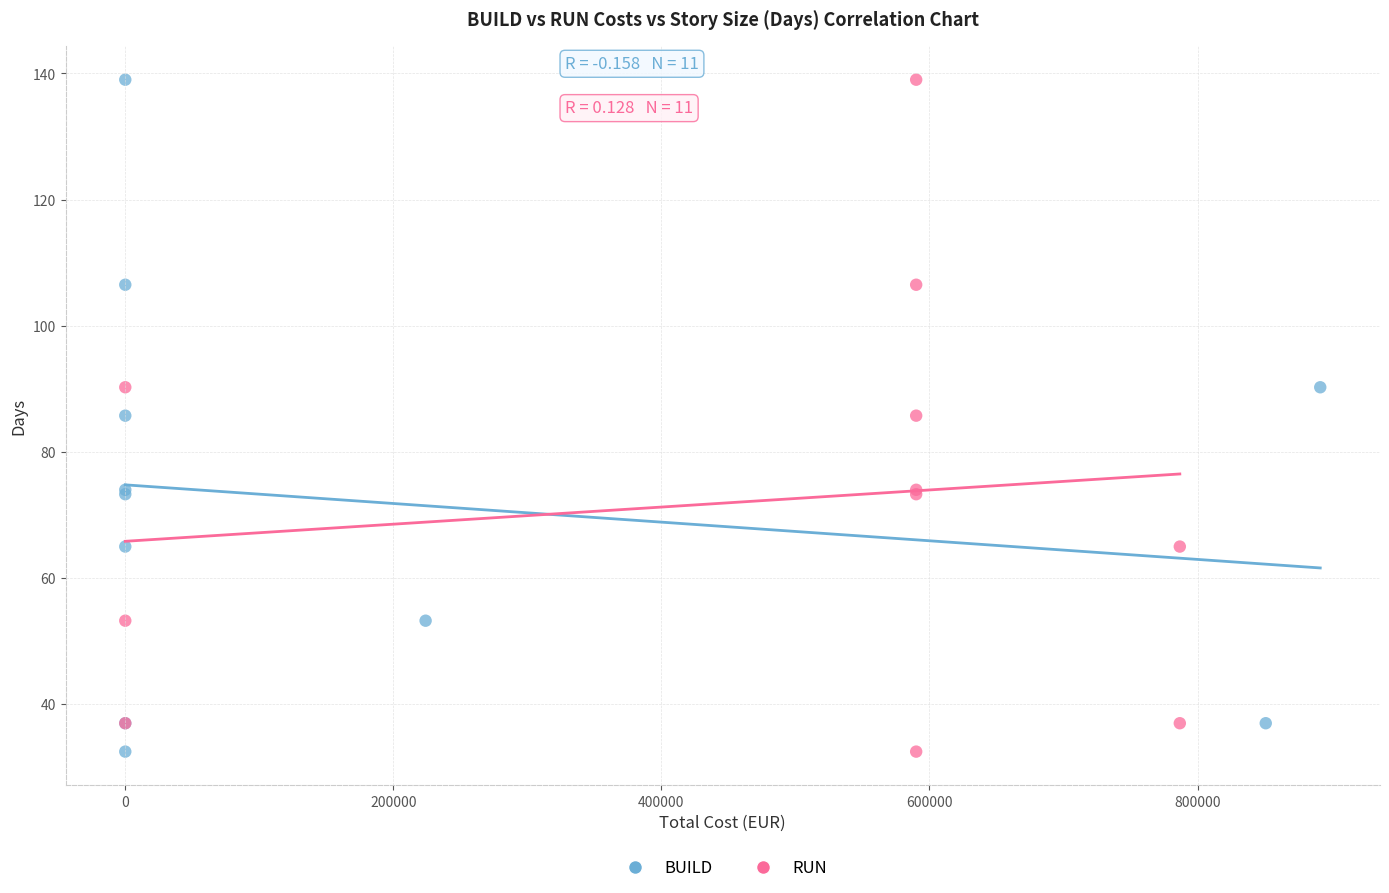

What are all the series names shown in the legend?

BUILD, RUN